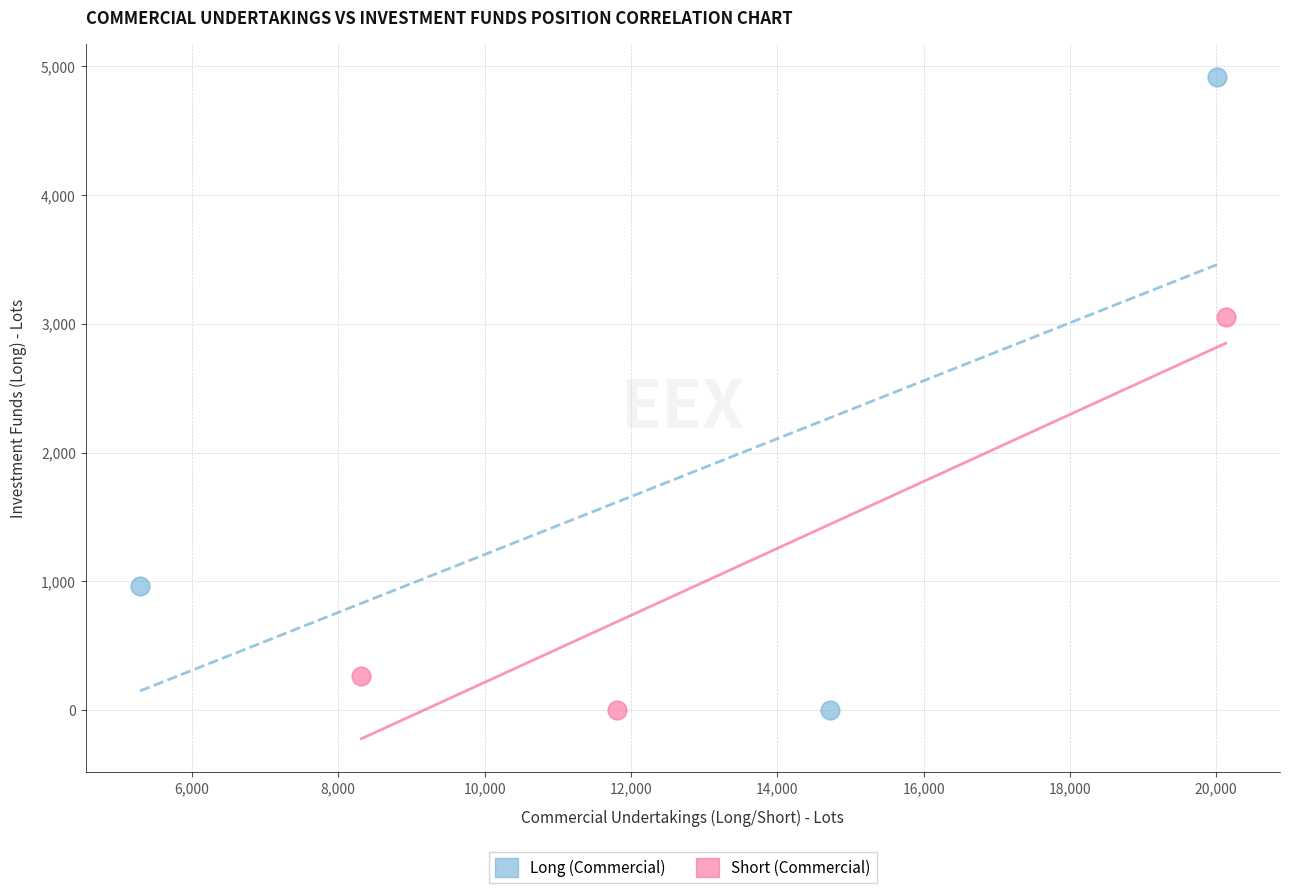

Which series has the largest Y range (max minus min)?

Long (Commercial)